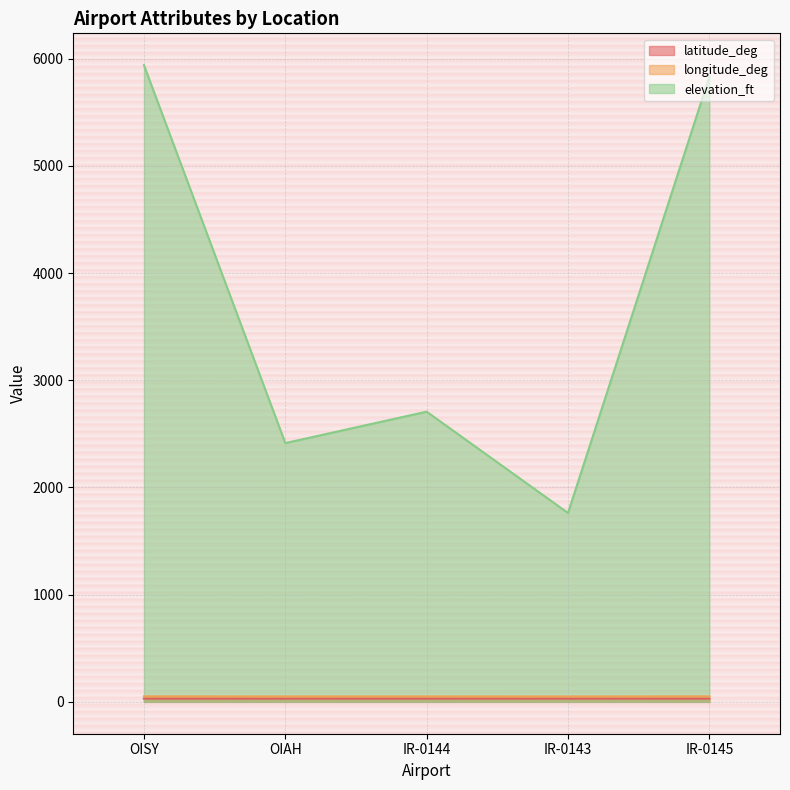

Which series has the largest total across all categories?

elevation_ft